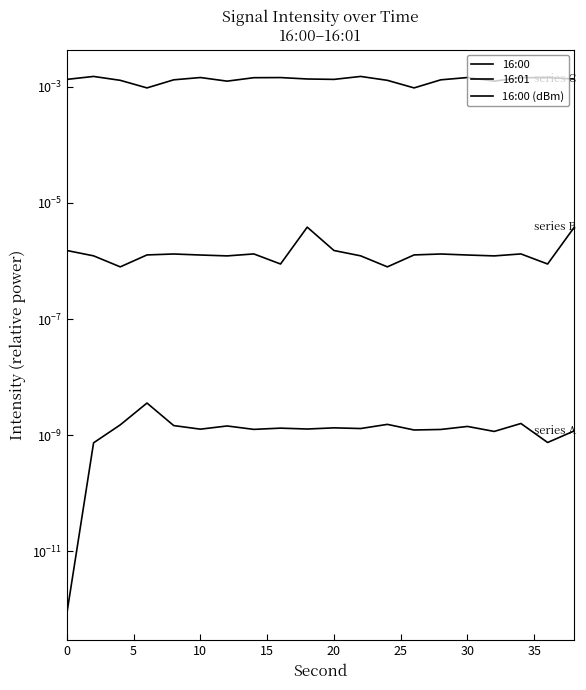

How many lines are shown in the chart?

3